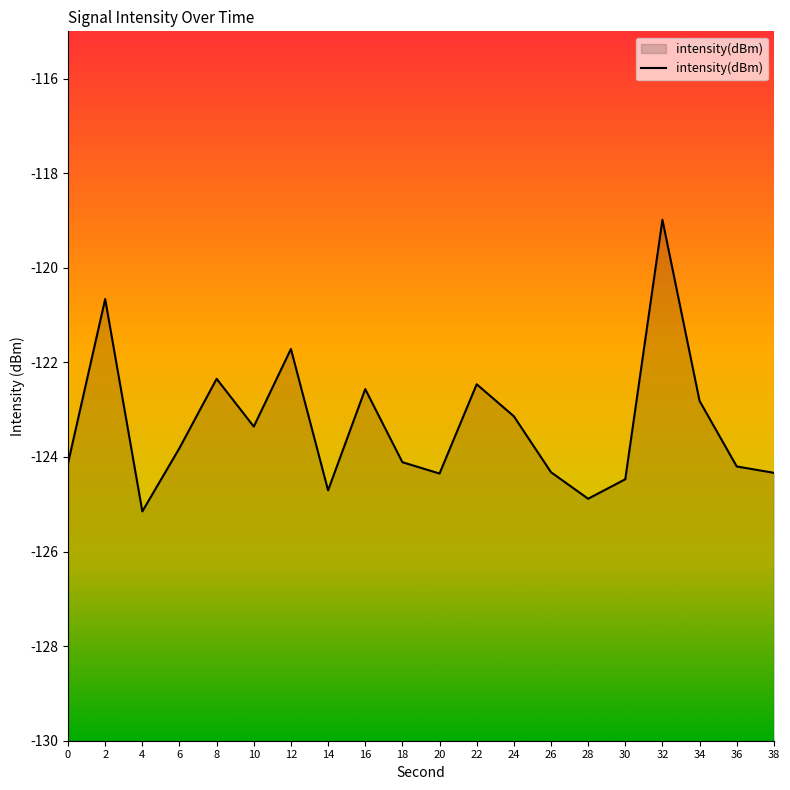

Rank the categories by value from lowest to highest.

4, 28, 14, 30, 20, 38, 26, 36, 0, 18, 6, 10, 24, 34, 16, 22, 8, 12, 2, 32